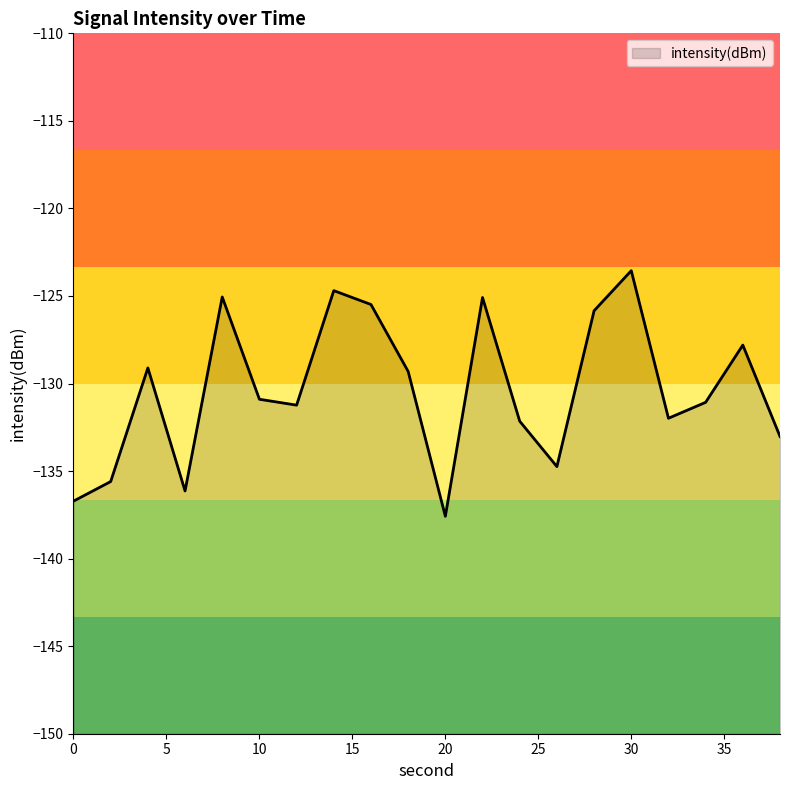

What value does the data have at 38?

-133.0